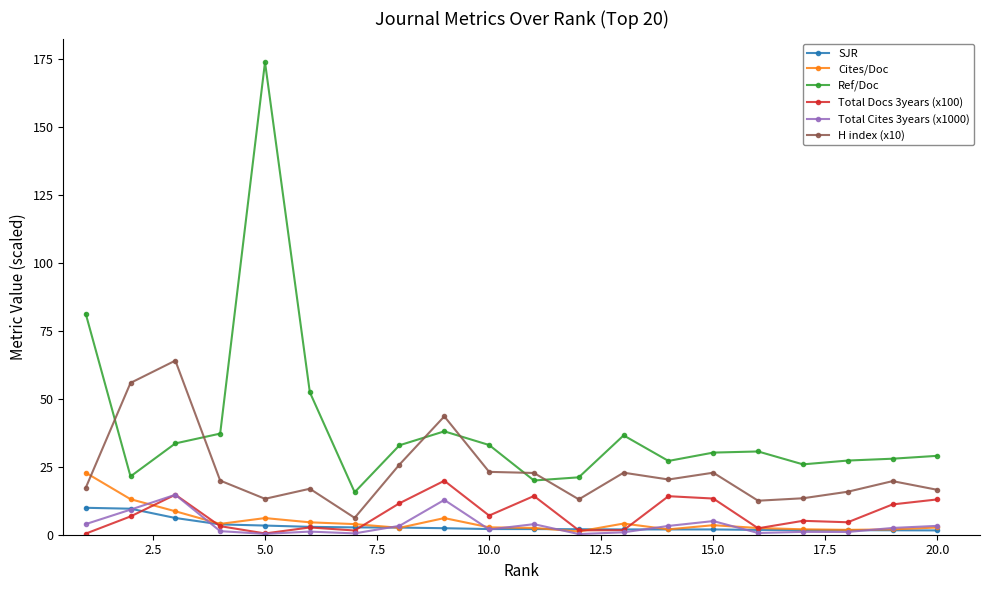

What is the value of the Cites/Doc point at the 4th from the left?

4.0